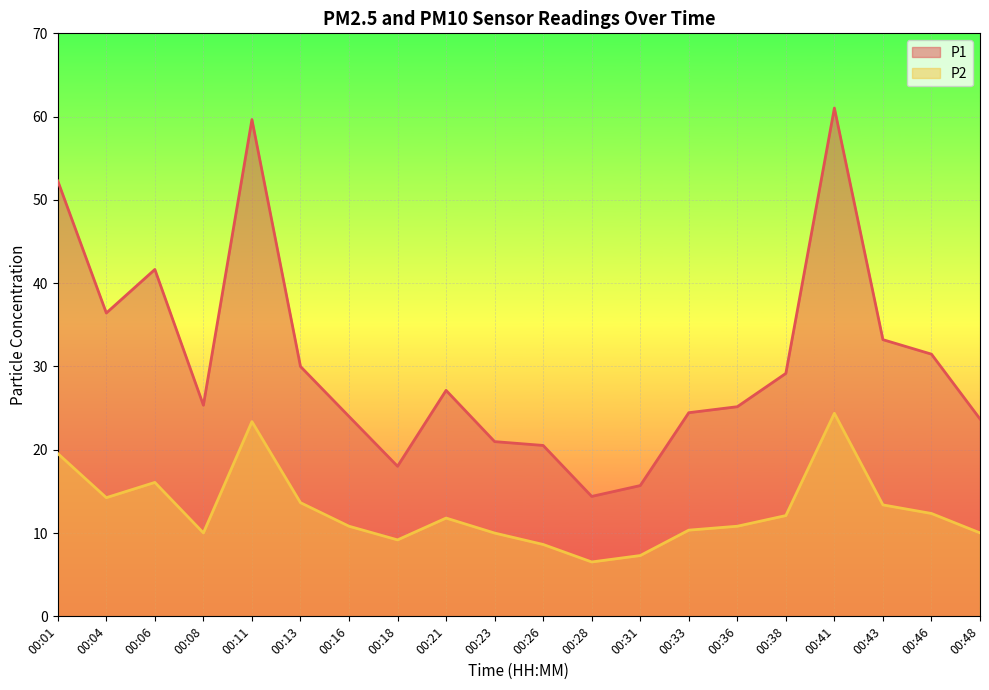

Reading right to left, extract all data points from this chart.

P1: 00:48=23.7	00:46=31.5	00:43=33.2	00:41=61.0	00:38=29.2	00:36=25.2	00:33=24.4	00:31=15.7	00:28=14.4	00:26=20.5	00:23=21.0	00:21=27.1	00:18=18.0	00:16=24.0	00:13=30.0	00:11=59.6	00:08=25.4	00:06=41.6	00:04=36.4	00:01=52.3
P2: 00:48=10.0	00:46=12.3	00:43=13.4	00:41=24.4	00:38=12.1	00:36=10.8	00:33=10.3	00:31=7.3	00:28=6.5	00:26=8.6	00:23=10.0	00:21=11.8	00:18=9.2	00:16=10.8	00:13=13.7	00:11=23.4	00:08=10.0	00:06=16.1	00:04=14.2	00:01=19.6